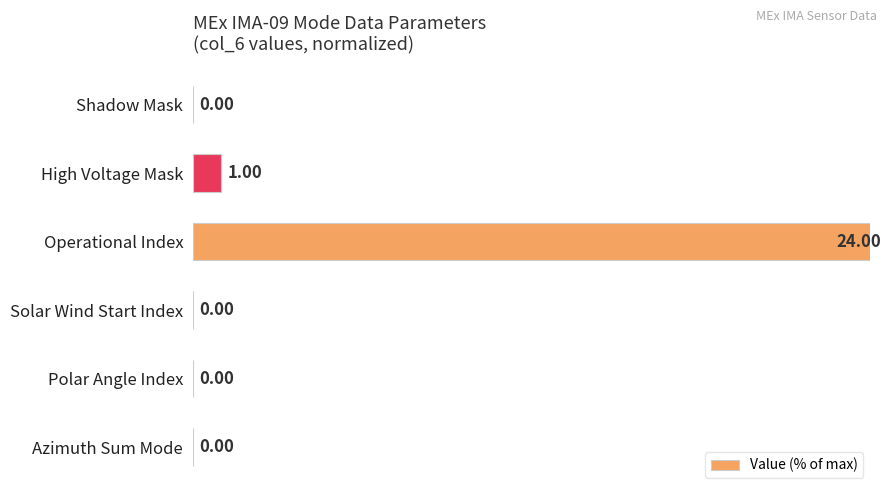

At which category does the chart reach its peak across all series?

Operational Index